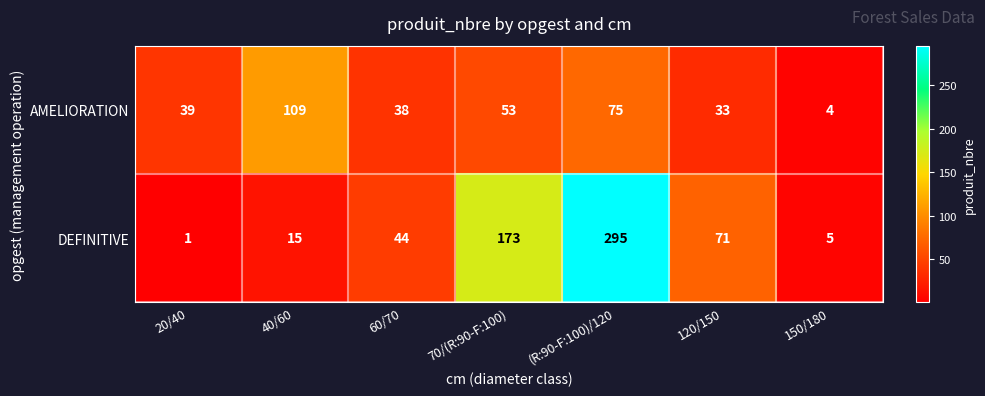

Reading left to right, list all the values displayed in this chart.

AMELIORATION: 20/40=39	40/60=109	60/70=38	70/(R:90-F:100)=53	(R:90-F:100)/120=75	120/150=33	150/180=4
DEFINITIVE: 20/40=1	40/60=15	60/70=44	70/(R:90-F:100)=173	(R:90-F:100)/120=295	120/150=71	150/180=5